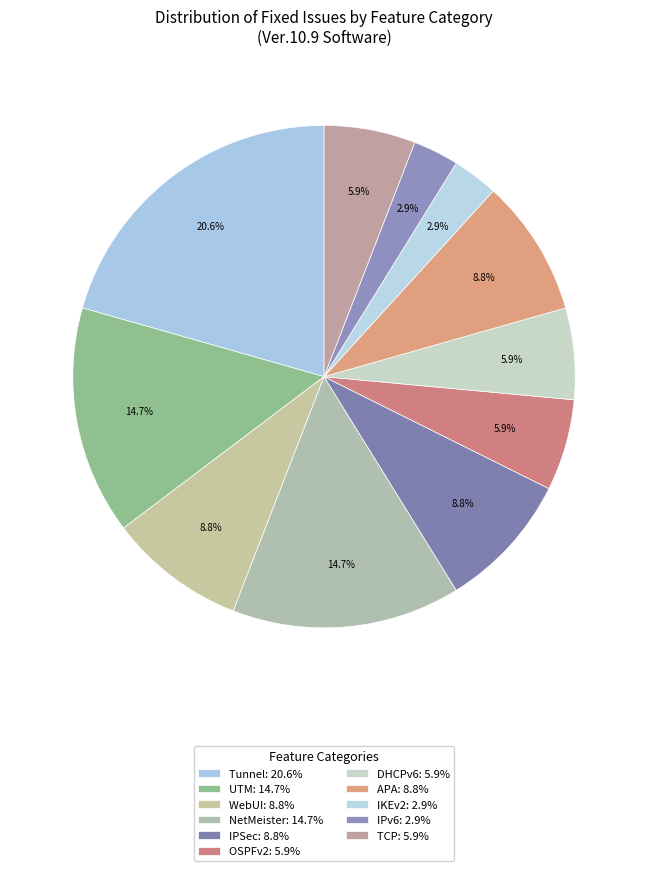

How many slices are in this pie chart?

11